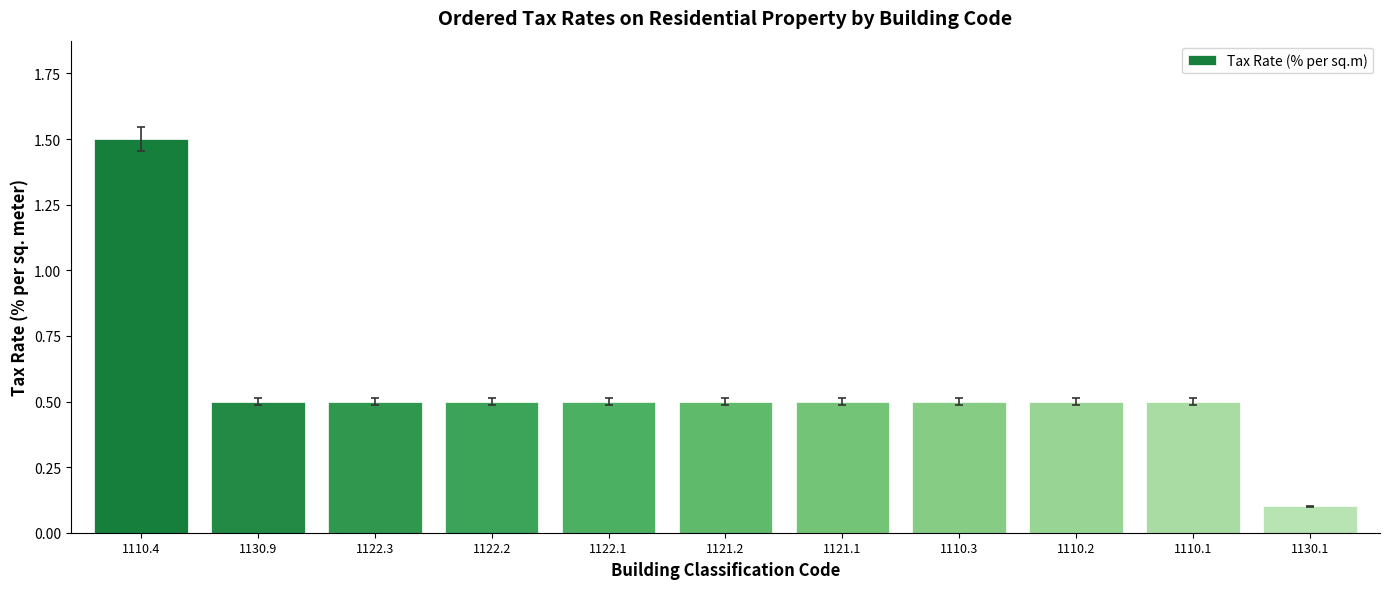

Does the chart contain stacked bars?

No